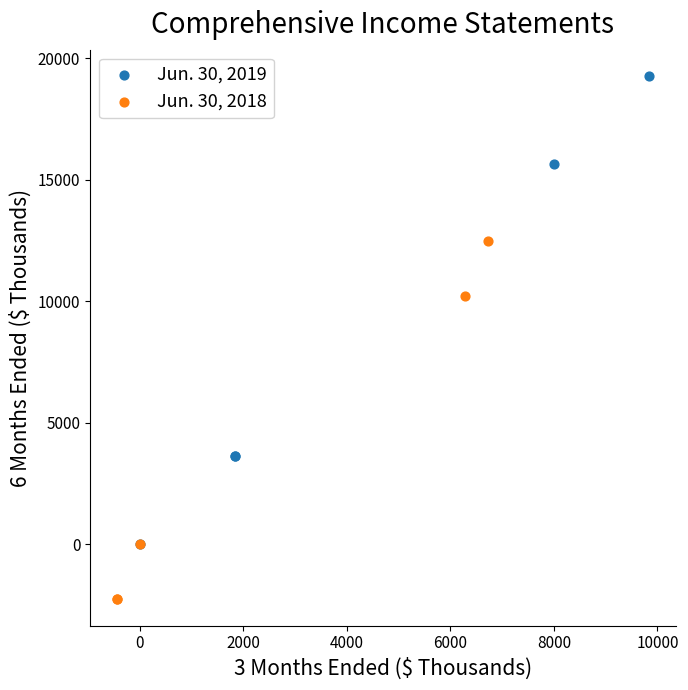

Which series reaches the minimum Y coordinate?

Jun. 30, 2018